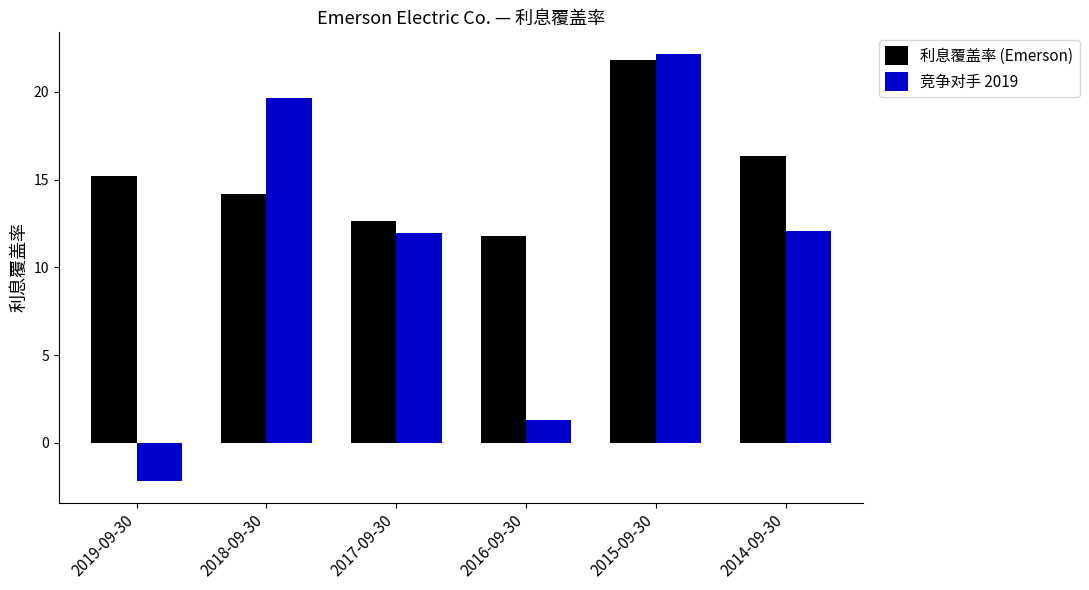

Rank the categories by 利息覆盖率 (Emerson) value from highest to lowest.

2015-09-30, 2014-09-30, 2019-09-30, 2018-09-30, 2017-09-30, 2016-09-30